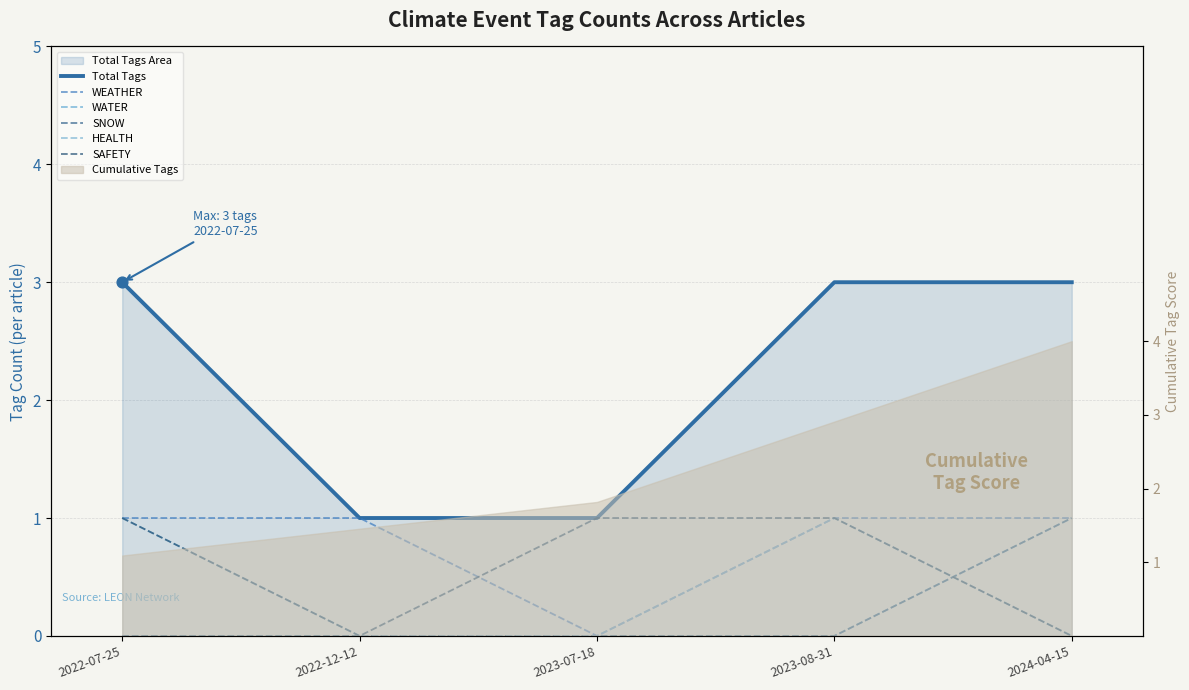

Which series reaches the maximum Y coordinate?

Total Tags